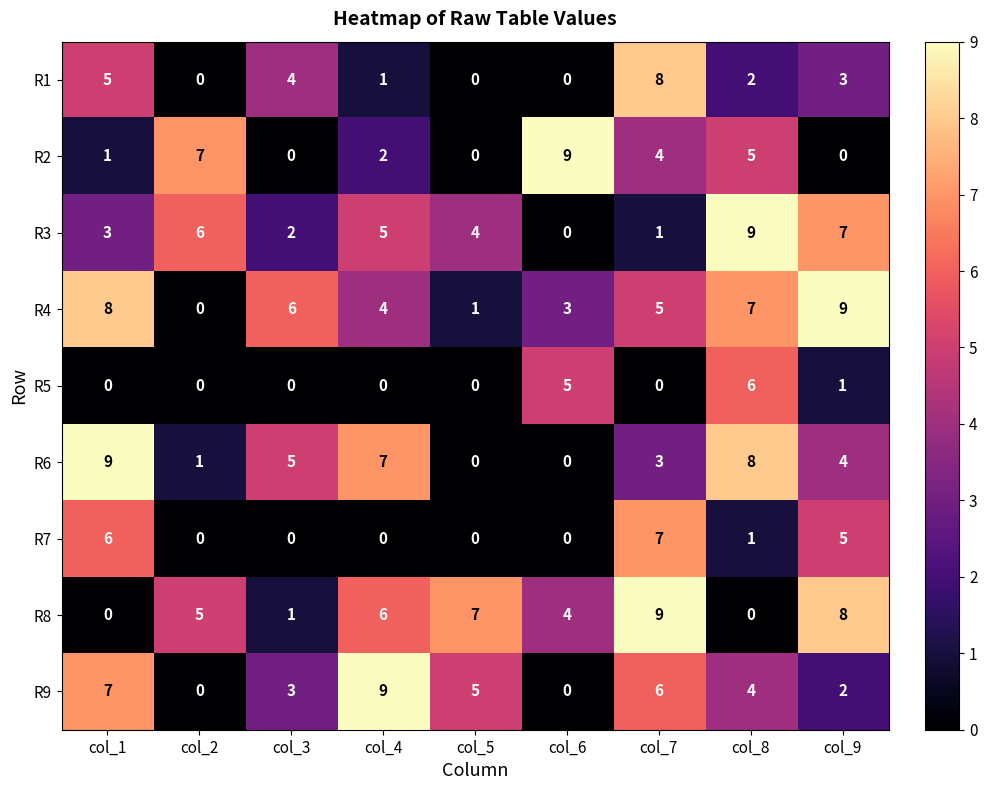

What is the sum of the R9 values at col_4 and col_8?

13